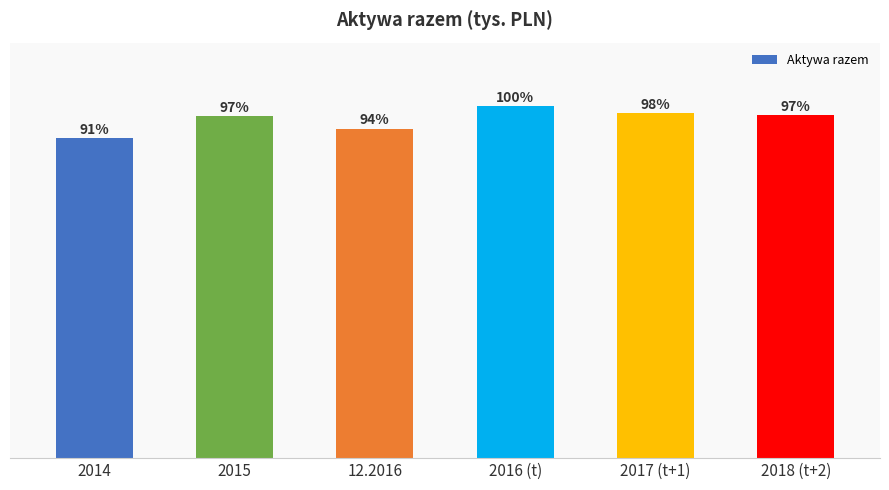

Rank the categories by value from highest to lowest.

2016 (t), 2017 (t+1), 2018 (t+2), 2015, 12.2016, 2014